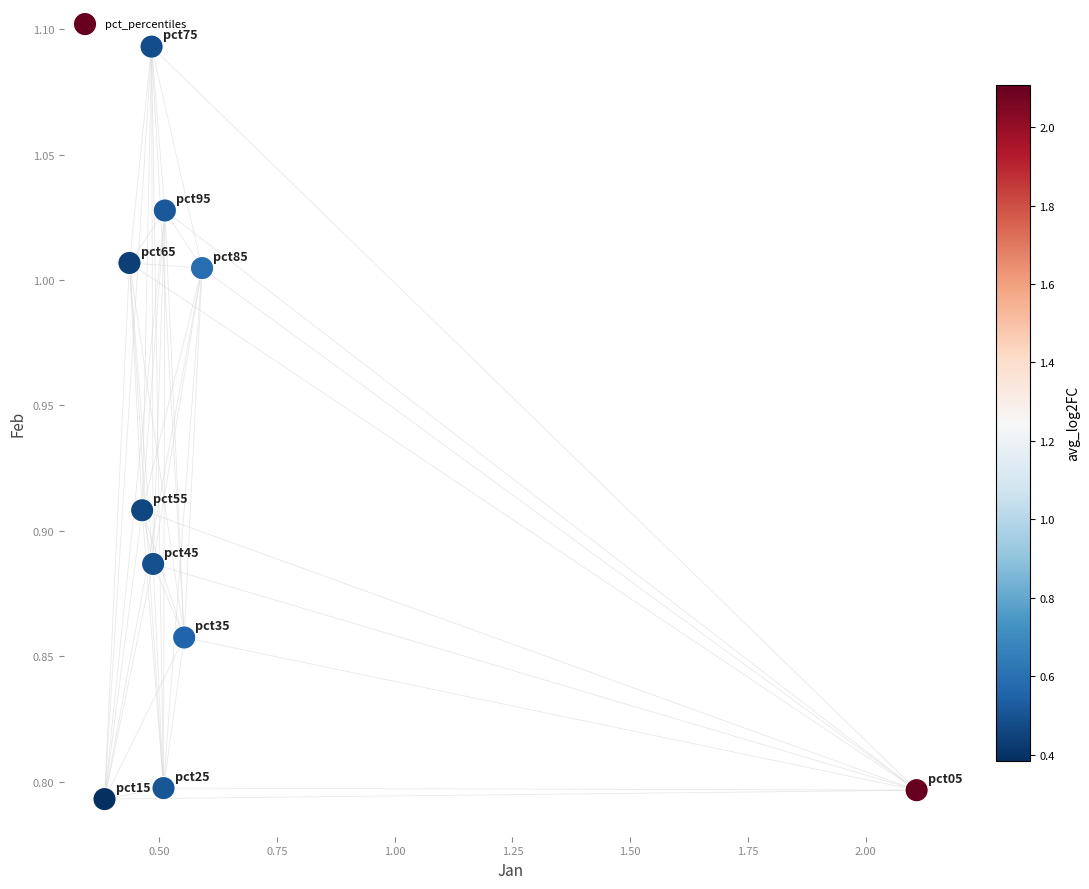

What is the range of Y values (max minus min)?

0.3